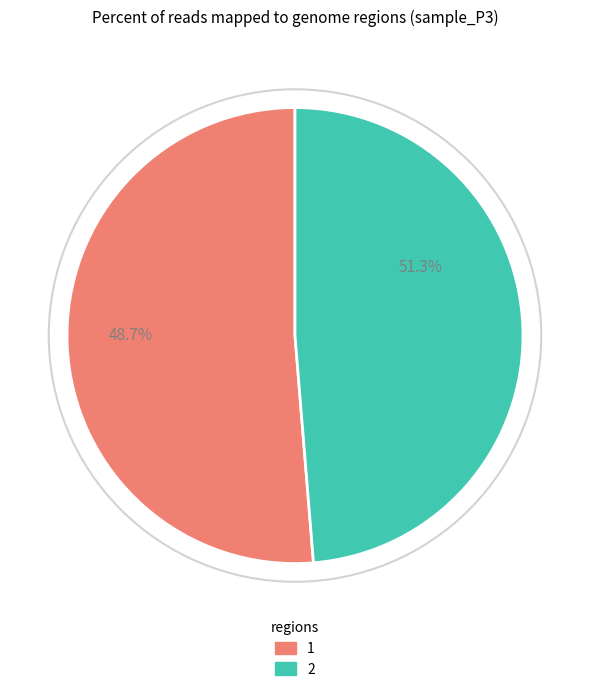

Is there a majority slice in this chart?

Yes